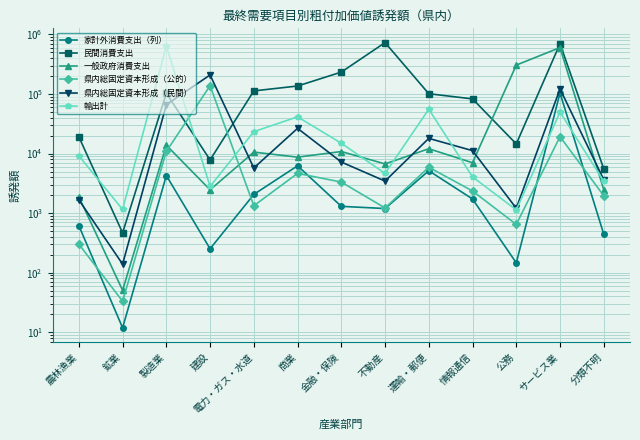

Reading left to right, list all the values displayed in this chart.

家計外消費支出（列）: 615.6	11.9	4279.2	252.4	2064.1	6237.1	1301.2	1195.9	5155.0	1728.5	146.5	104068.3	443.4
民間消費支出: 19099.0	467.1	103222.6	7833.4	112868.9	136337.5	233472.6	730407.3	101188.6	82802.2	14533.2	699401.2	5540.4
一般政府消費支出: 1878.3	50.6	13812.2	2465.9	10596.3	8718.3	10831.4	6707.6	12057.3	7022.7	306112.3	602308.8	2479.3
県内総固定資本形成（公的）: 301.3	33.2	10881.5	138116.4	1330.8	4654.9	3323.4	1223.1	5905.1	2354.3	646.8	19255.0	1957.3
県内総固定資本形成（民間）: 1670.9	139.3	66191.2	209007.6	5733.0	26541.9	7214.9	3454.8	18010.1	11208.3	1206.7	121880.6	3651.8
輸出計: 9164.9	1154.6	641433.2	2805.8	23373.2	41392.0	14937.4	4648.2	55535.6	4060.1	1133.7	49742.4	3431.1